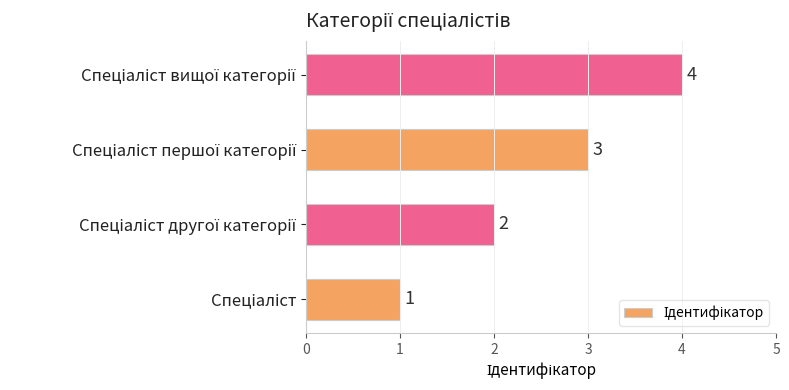

What is the sum of all values?

10